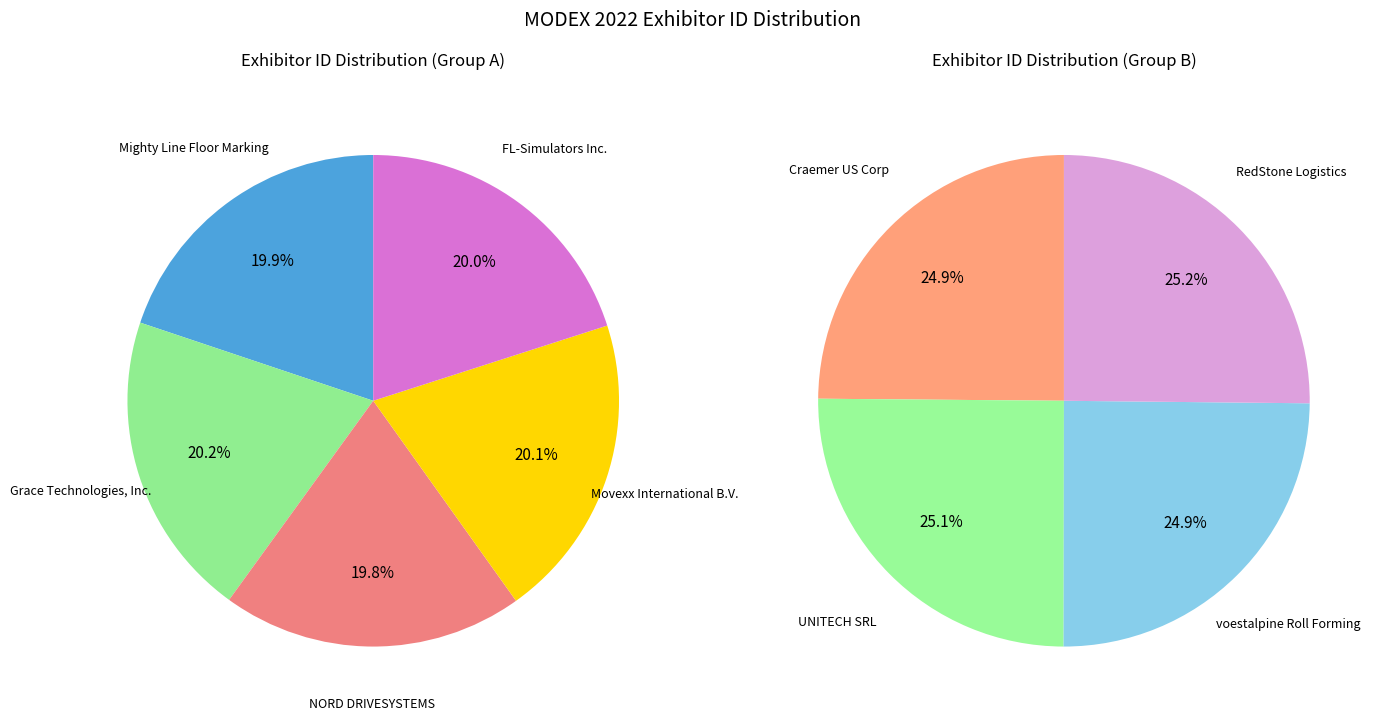

How many segments does this pie chart have?

9